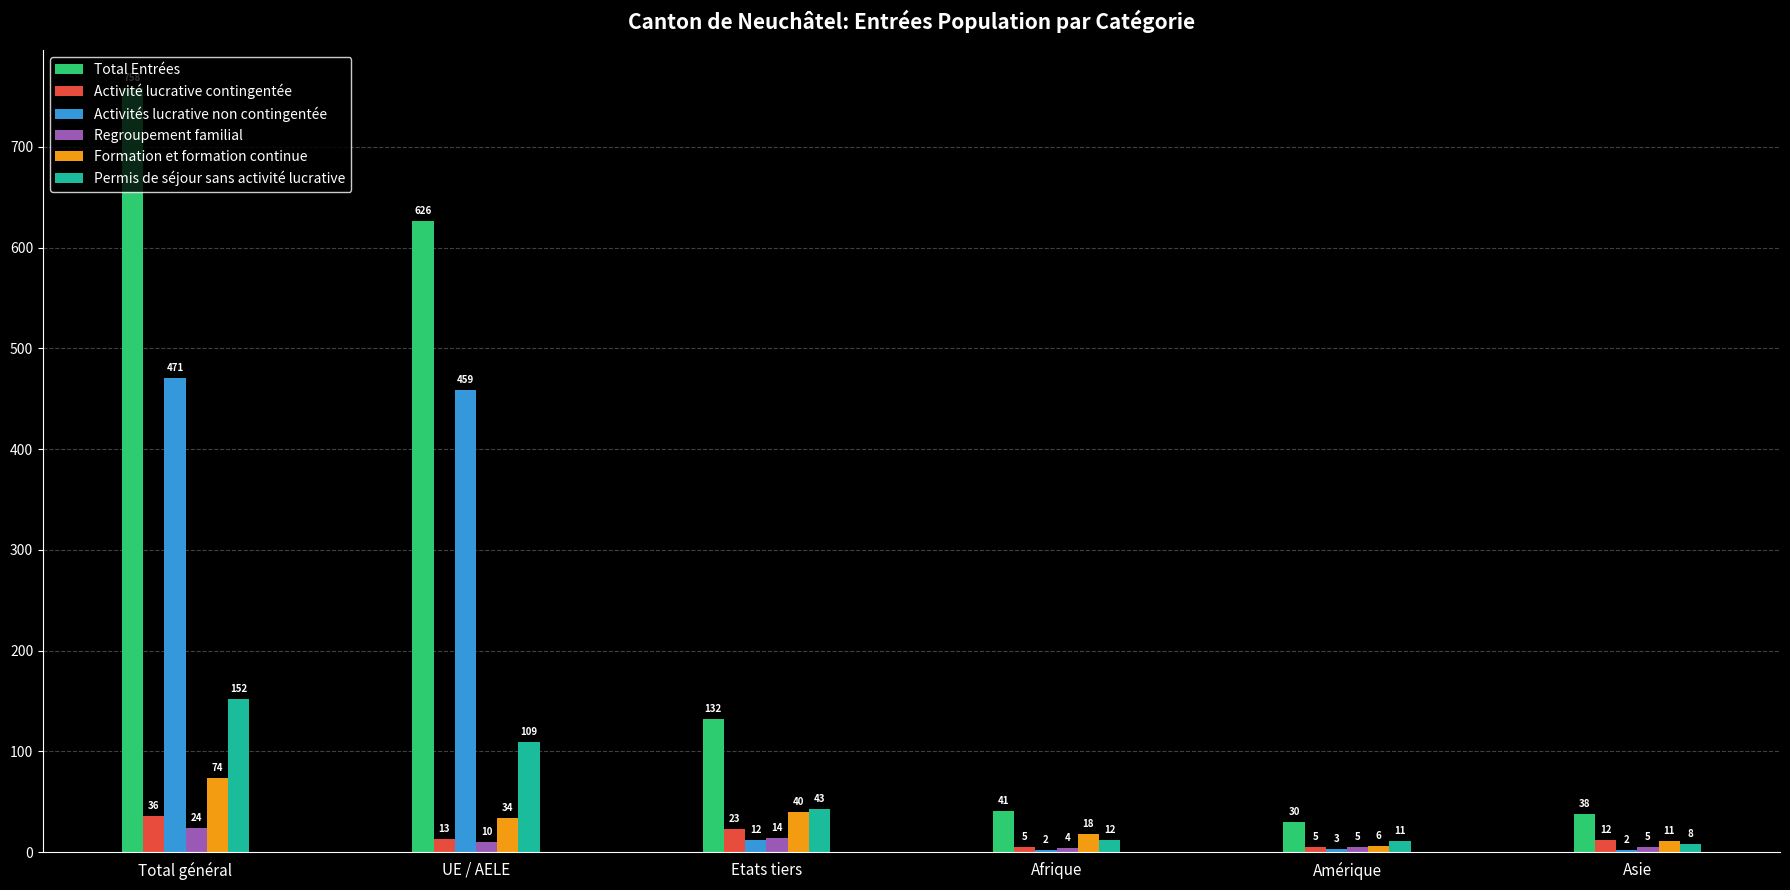

Reading left to right, transcribe all the data shown in this chart.

Total Entrées: Total général=758	UE / AELE=626	Etats tiers=132	Afrique=41	Amérique=30	Asie=38
Activité lucrative contingentée: Total général=36	UE / AELE=13	Etats tiers=23	Afrique=5	Amérique=5	Asie=12
Activités lucrative non contingentée: Total général=471	UE / AELE=459	Etats tiers=12	Afrique=2	Amérique=3	Asie=2
Regroupement familial: Total général=24	UE / AELE=10	Etats tiers=14	Afrique=4	Amérique=5	Asie=5
Formation et formation continue: Total général=74	UE / AELE=34	Etats tiers=40	Afrique=18	Amérique=6	Asie=11
Permis de séjour sans activité lucrative: Total général=152	UE / AELE=109	Etats tiers=43	Afrique=12	Amérique=11	Asie=8